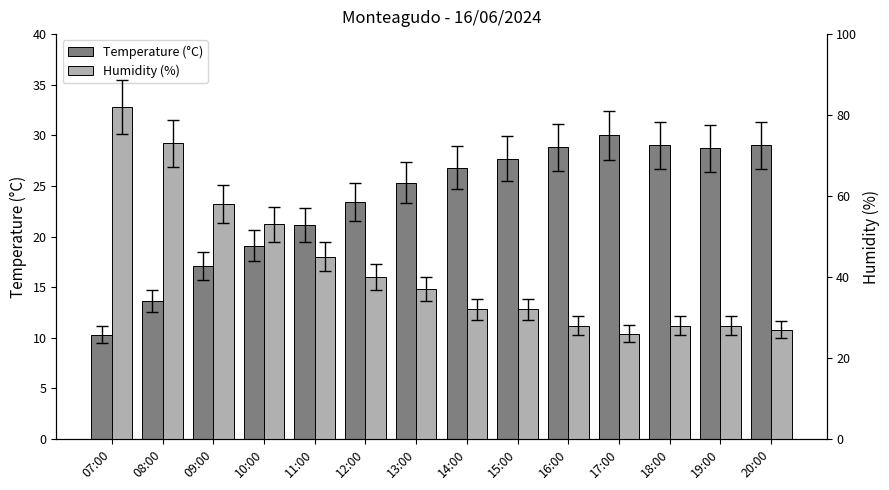

List the series in order of their peak value, lowest first.

Temperature (°C), Humidity (%)